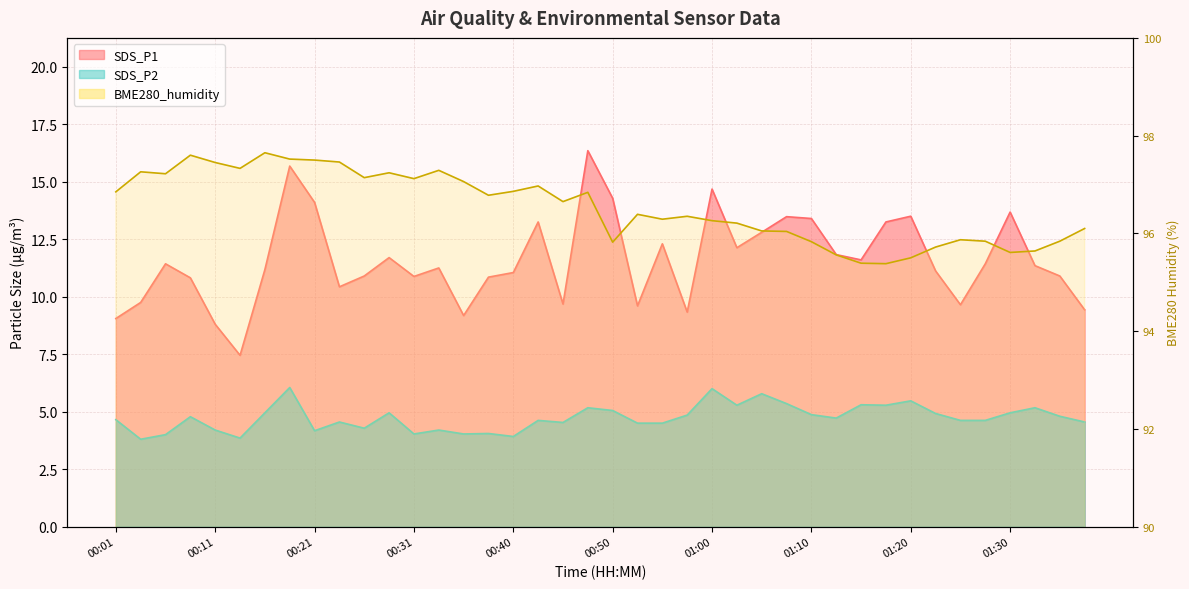

Does the chart have visible grid lines?

Yes